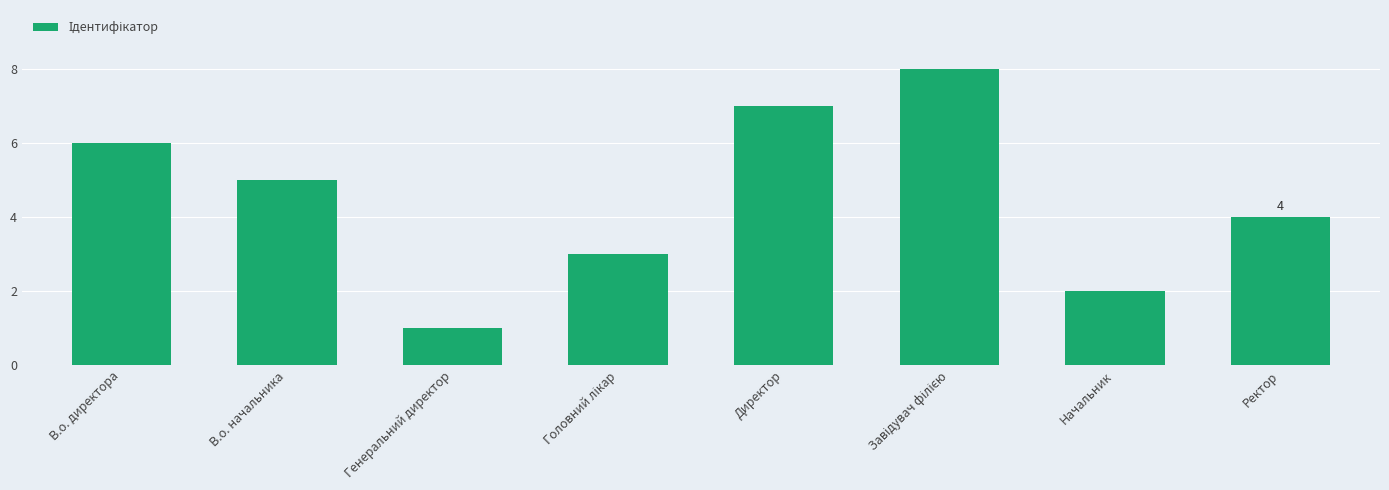

What is the greatest value displayed?

8